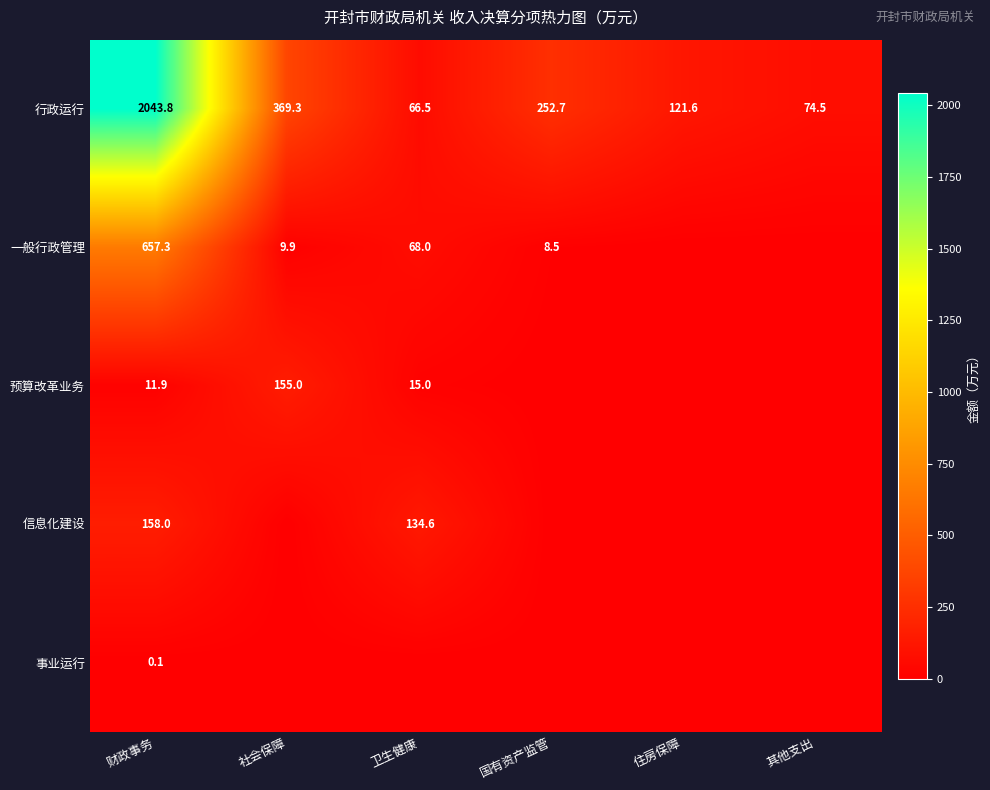

Which category has the lowest value across all series?

住房保障